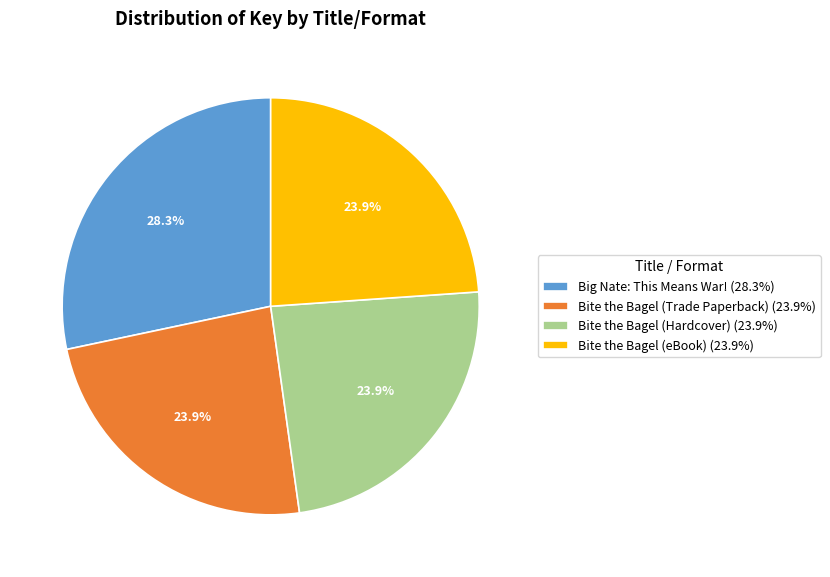

Which has a higher value, Big Nate: This Means War! or Bite the Bagel (Hardcover)?

Big Nate: This Means War!